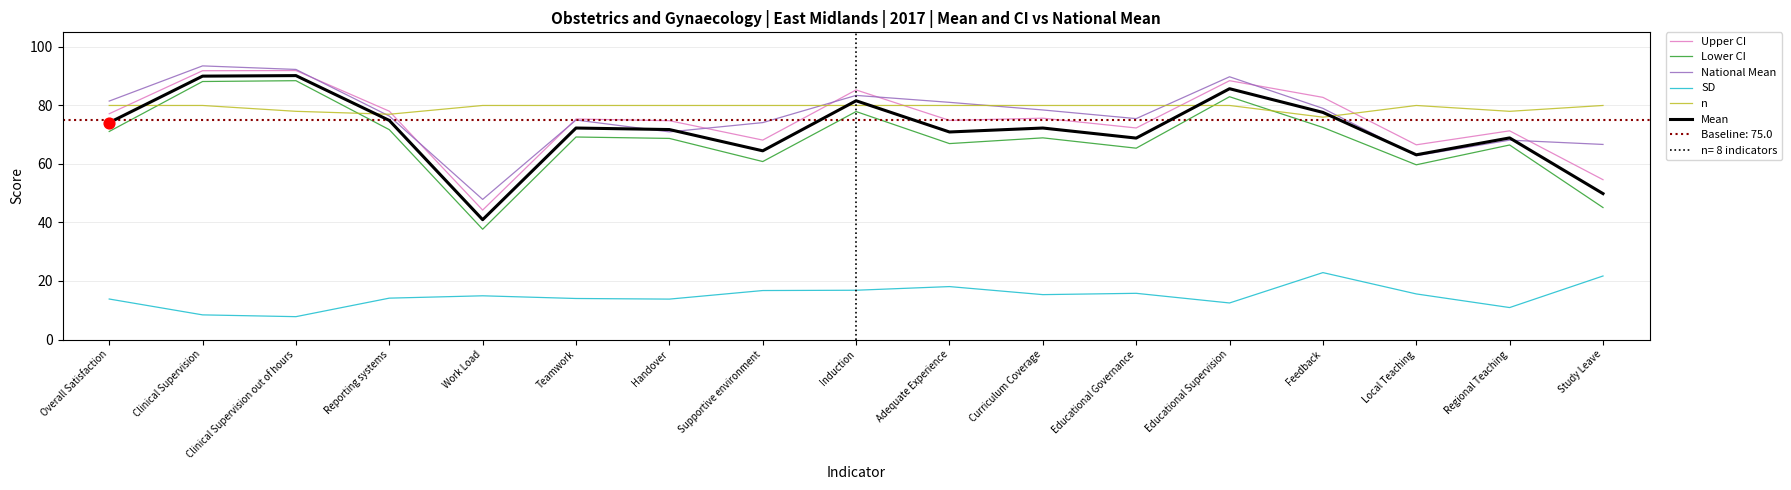

Is the value of SD at Regional Teaching greater than the value of Lower CI at Clinical Supervision out of hours?

No